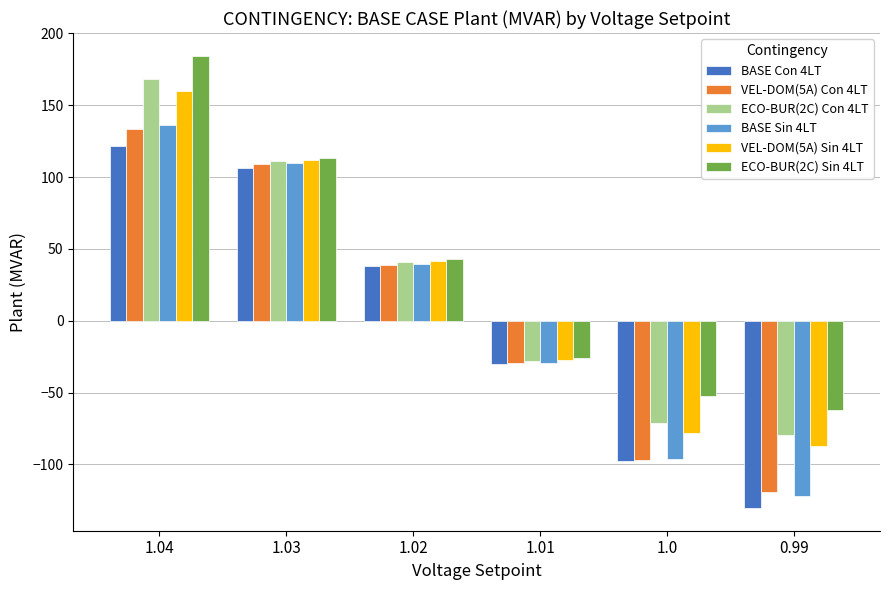

Reading left to right, transcribe all the data shown in this chart.

BASE Con 4LT: 121.8	106.4	38.4	-30.4	-97.7	-130.4
VEL-DOM(5A) Con 4LT: 133.2	109.2	39.0	-29.8	-97.1	-119.1
ECO-BUR(2C) Con 4LT: 167.9	111.1	40.9	-27.9	-71.4	-79.8
BASE Sin 4LT: 135.9	109.7	39.5	-29.2	-96.5	-121.9
VEL-DOM(5A) Sin 4LT: 159.8	111.5	41.3	-27.4	-78.1	-87.1
ECO-BUR(2C) Sin 4LT: 184.5	112.9	42.7	-26.0	-52.6	-62.1